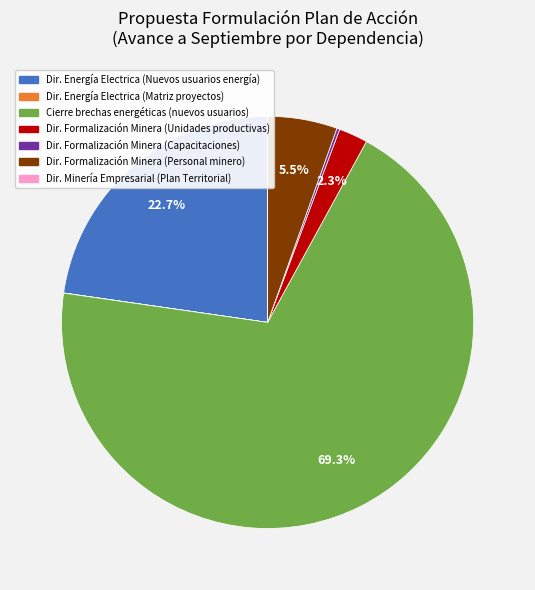

Does any single category account for the majority?

Yes